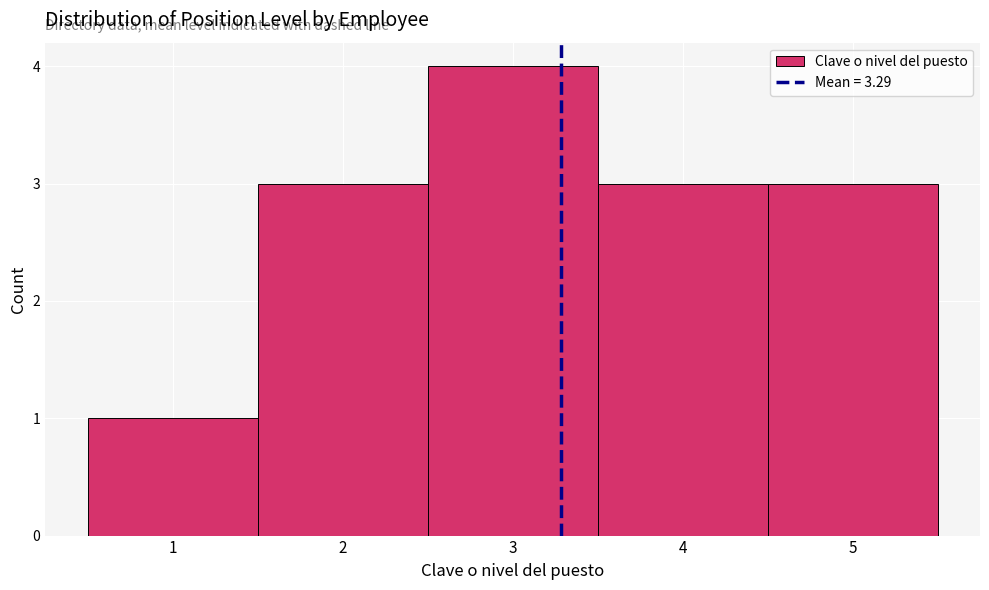

Reading left to right, transcribe this chart: for each bar, give the range it covers on the x-axis and its height. The values are not printed on the chart, so give them approximately, as read against the axis.

0.5 to 1.5: 1
1.5 to 2.5: 3
2.5 to 3.5: 4
3.5 to 4.5: 3
4.5 to 5.5: 3